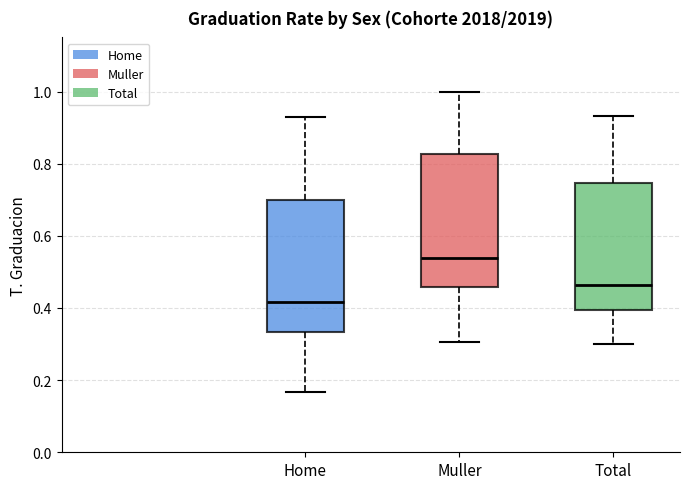

Which box's median line is the highest?

Muller